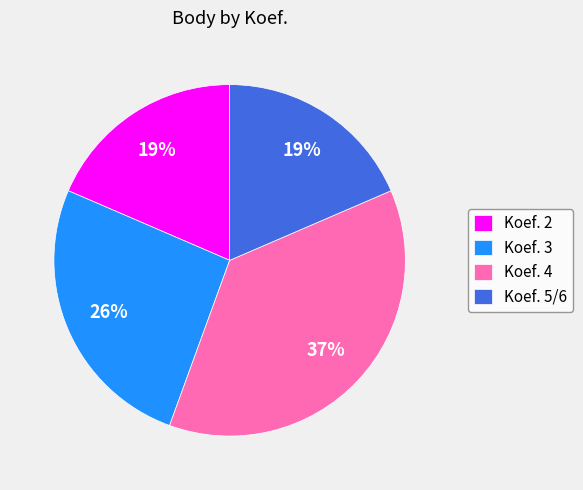

To the nearest percent, what is the average slice percentage?

25%